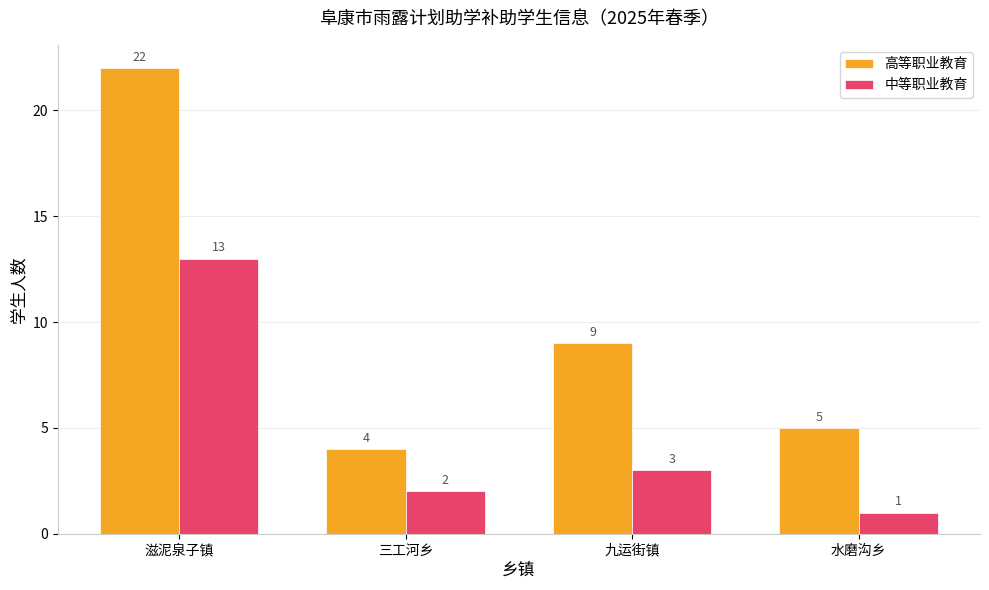

At which category is the sum across all series the highest?

滋泥泉子镇